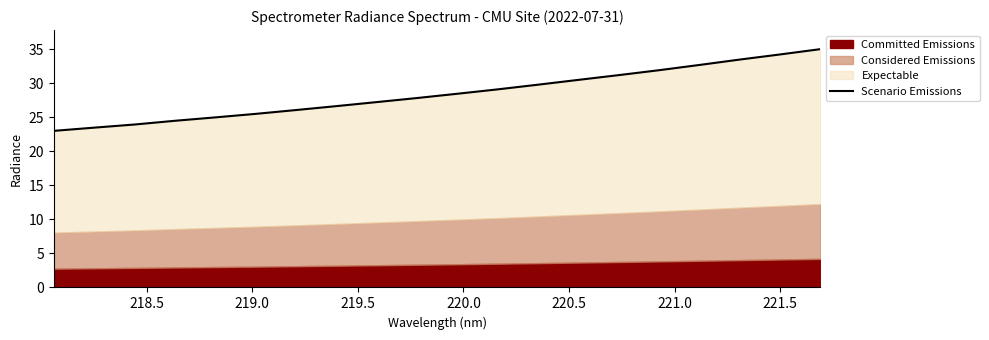

Reading right to left, transcribe all the data shown in this chart.

35.0	34.2	33.5	32.7	31.9	31.2	30.5	29.8	29.1	28.4	27.8	27.2	26.6	26.1	25.5	25.0	24.5	23.9	23.5	23.0